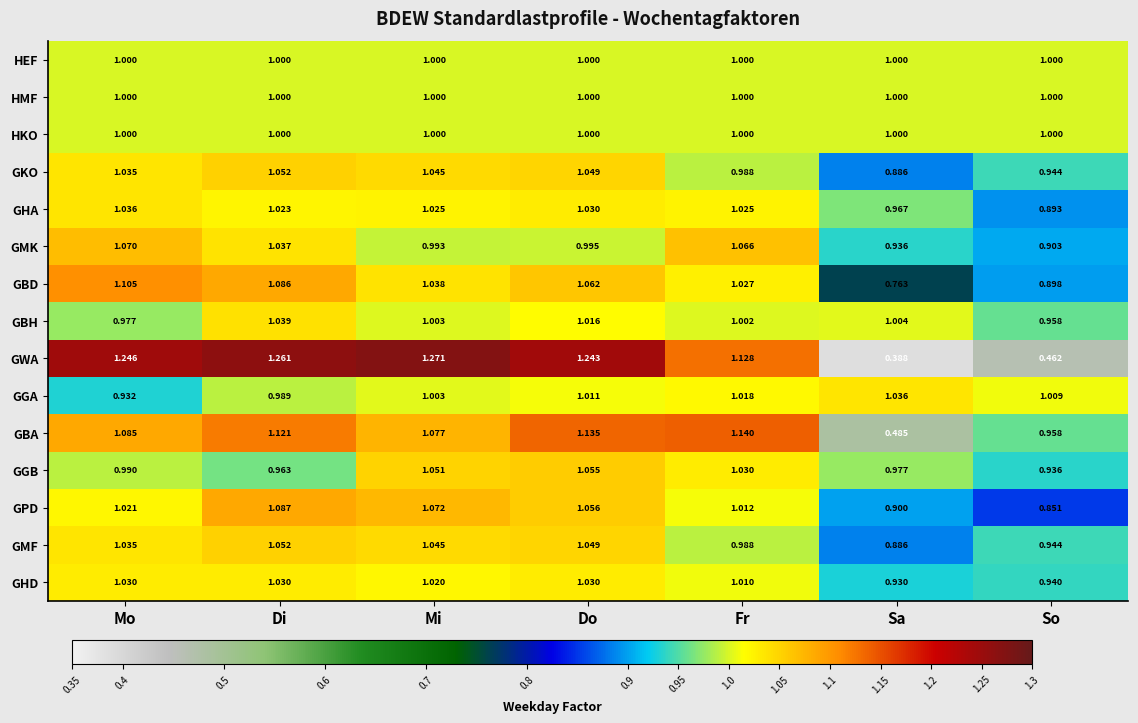

Where is GPD nearest to the value 0?

So